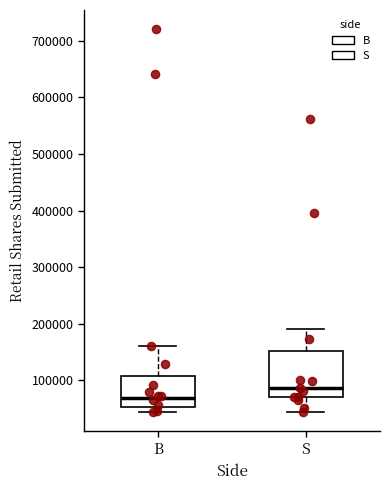

Reading left to right, transcribe this box plot: for each box, give where its median line is, the range the box spans, and where its two whiskers end, as read against the y-axis. The values are not printed on the chart, so give them approximately, as read against the axis.

B: median 70000, box 50000 to 110000, whiskers 40000 to 160000
S: median 90000, box 70000 to 150000, whiskers 40000 to 190000